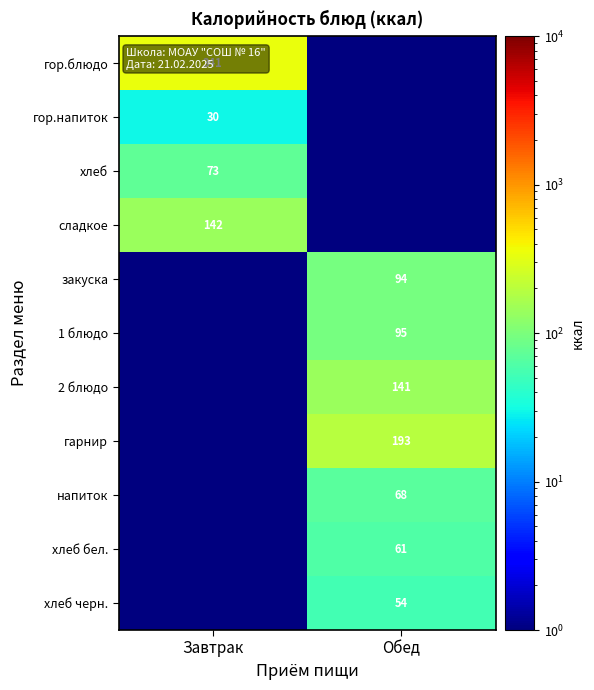

Is it true that гор.блюдо equals 341.0 at Завтрак?

True